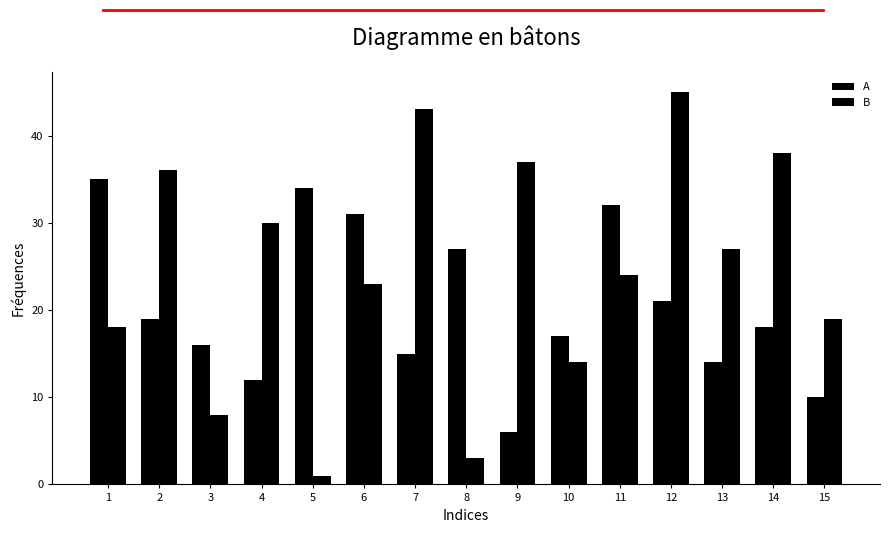

Reading left to right, list all the values displayed in this chart.

A: 35	19	16	12	34	31	15	27	6	17	32	21	14	18	10
B: 18	36	8	30	1	23	43	3	37	14	24	45	27	38	19